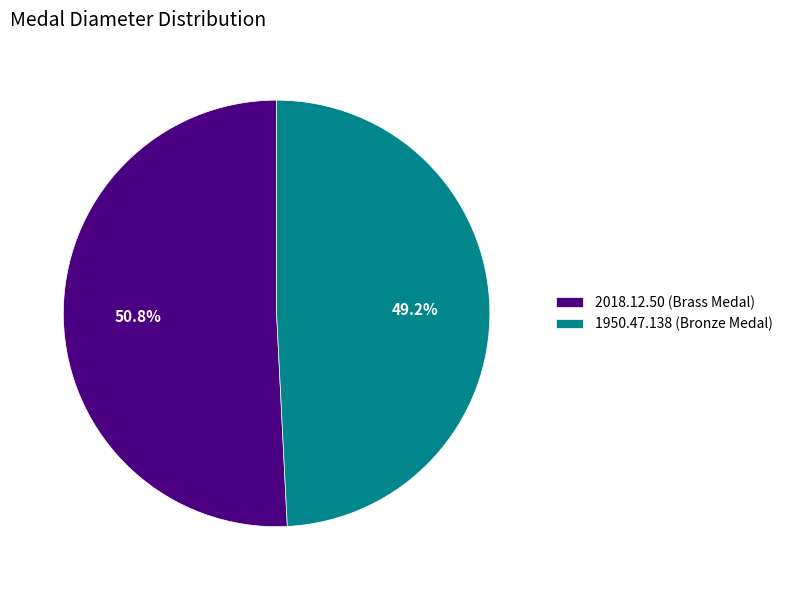

To the nearest percent, what percentage of the pie is 2018.12.50 (Brass Medal)?

51%